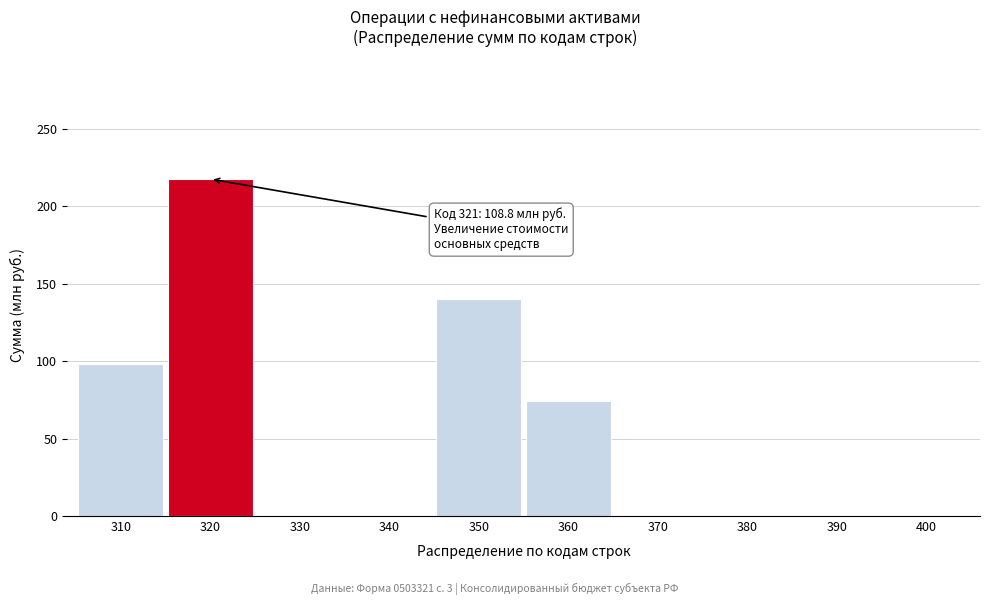

What is the greatest value displayed?

217.7